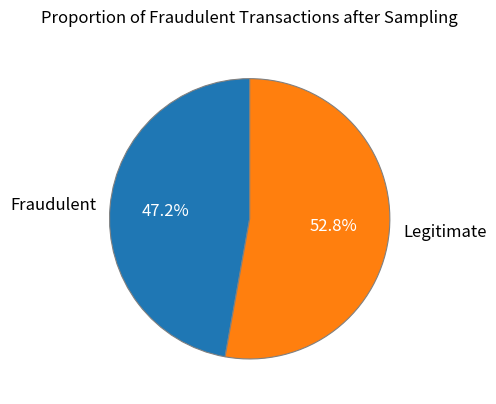

Rank the categories by value from highest to lowest.

Legitimate, Fraudulent